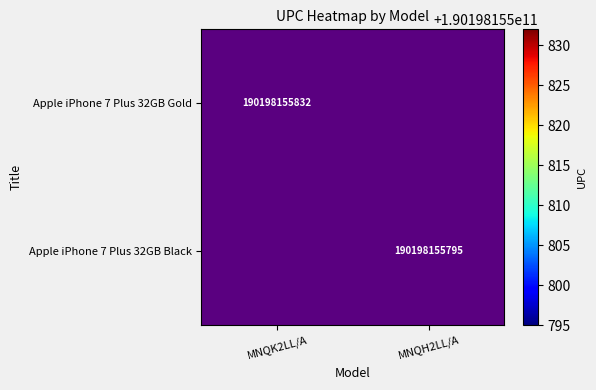

The value of Apple iPhone 7 Plus 32GB Gold at MNQK2LL/A is 190198155832. True or false?

True